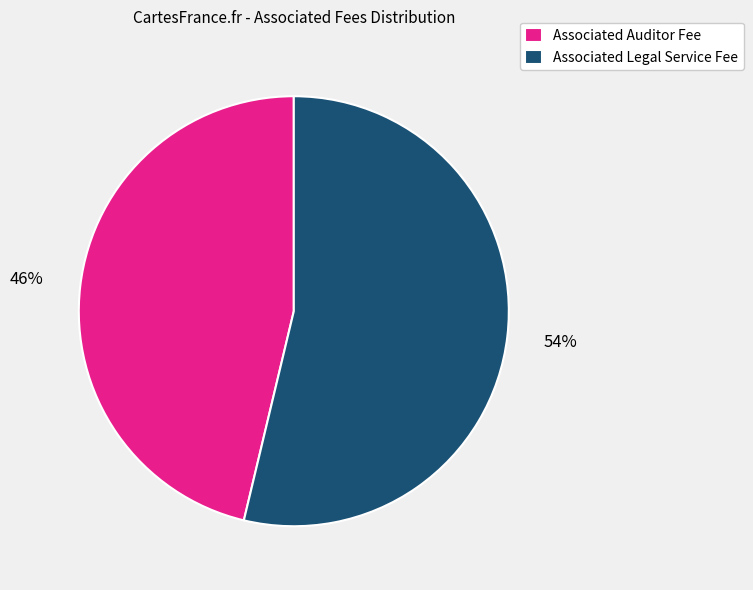

To the nearest percent, what is the combined percentage of Associated Auditor Fee and Associated Legal Service Fee?

100%